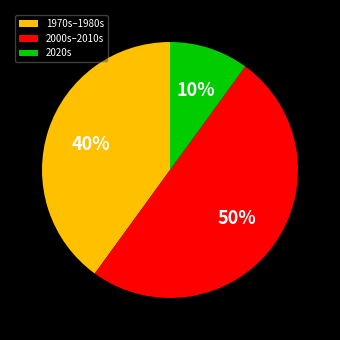

Rank the categories by value from highest to lowest.

2000s–2010s, 1970s–1980s, 2020s